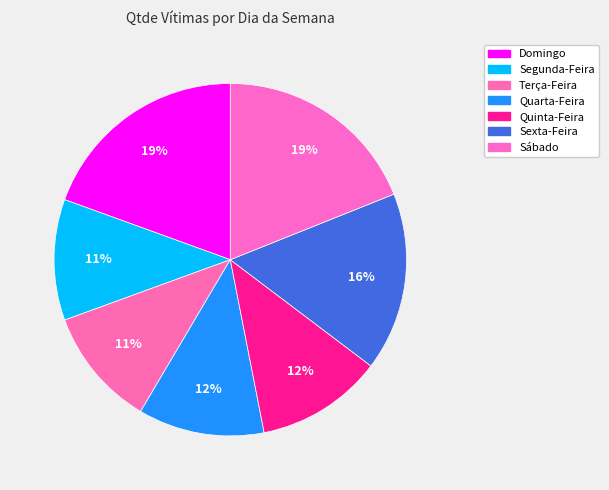

What percentage is the Terça-Feira slice, to the nearest percent?

11%